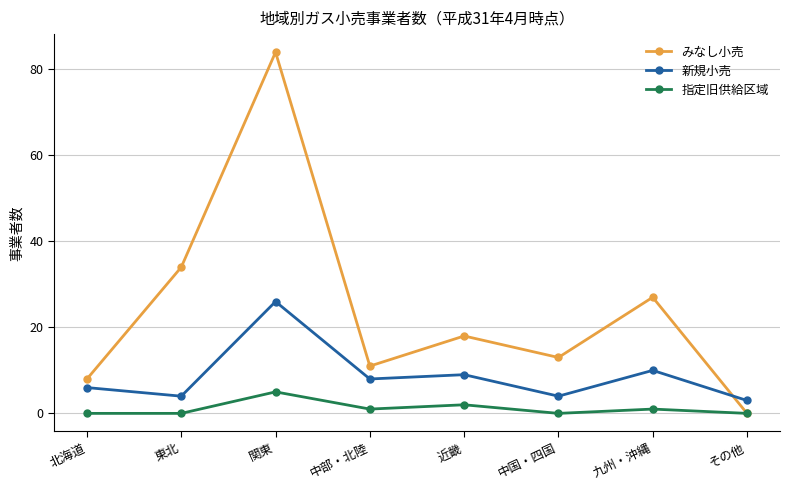

Reading left to right, transcribe all the data shown in this chart.

みなし小売: 北海道=8	東北=34	関東=84	中部・北陸=11	近畿=18	中国・四国=13	九州・沖縄=27	その他=0
新規小売: 北海道=6	東北=4	関東=26	中部・北陸=8	近畿=9	中国・四国=4	九州・沖縄=10	その他=3
指定旧供給区域: 北海道=0	東北=0	関東=5	中部・北陸=1	近畿=2	中国・四国=0	九州・沖縄=1	その他=0